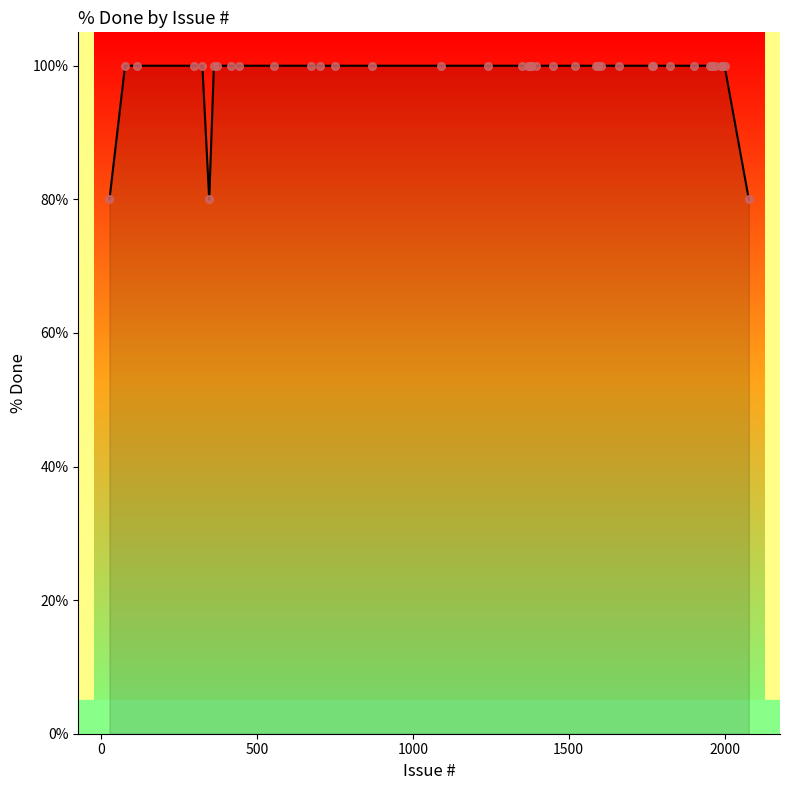

What is the maximum value shown in the chart?

100